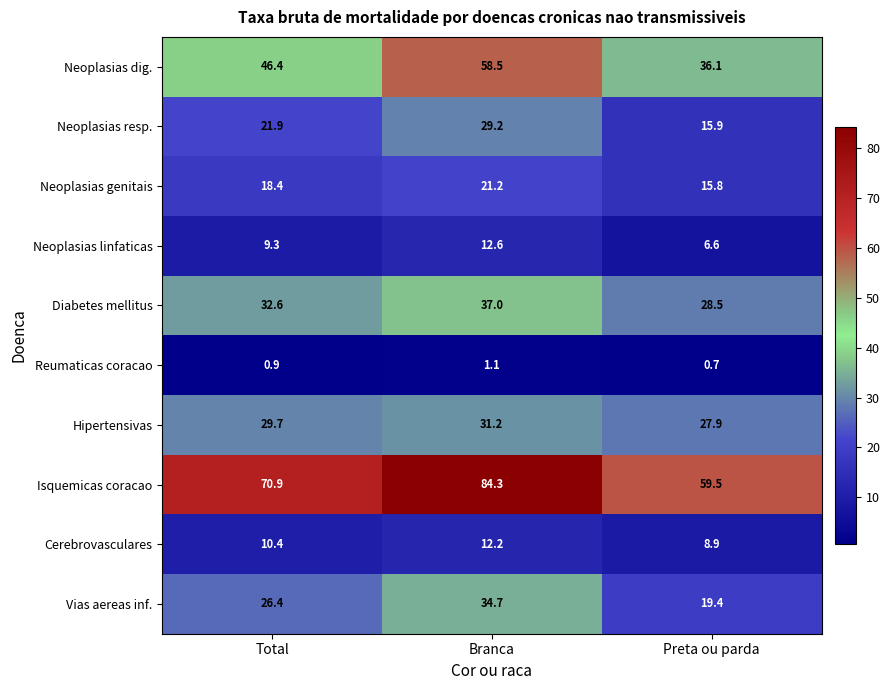

How many data points in Cerebrovasculares are above 10?

2